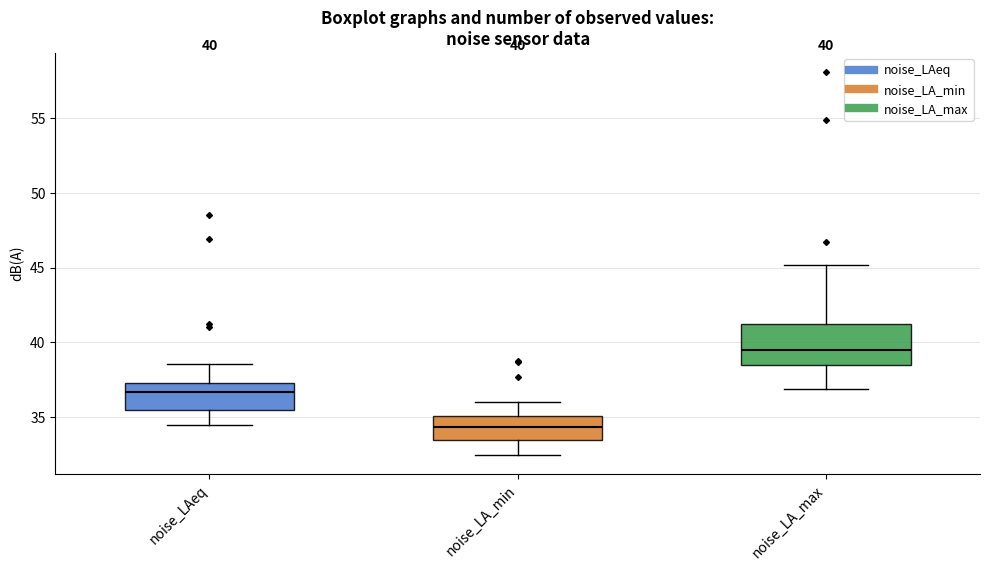

Which box has the lowest median line?

noise_LA_min